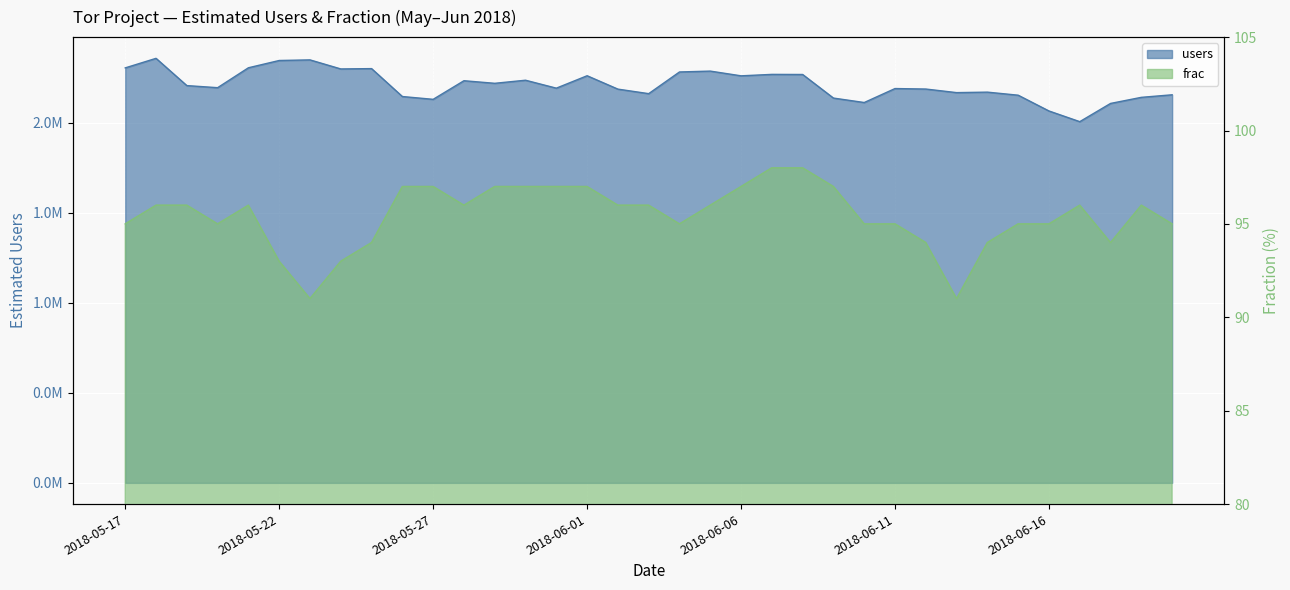

What is the difference between the users values at 2018-05-23 and 2018-06-13?

181713